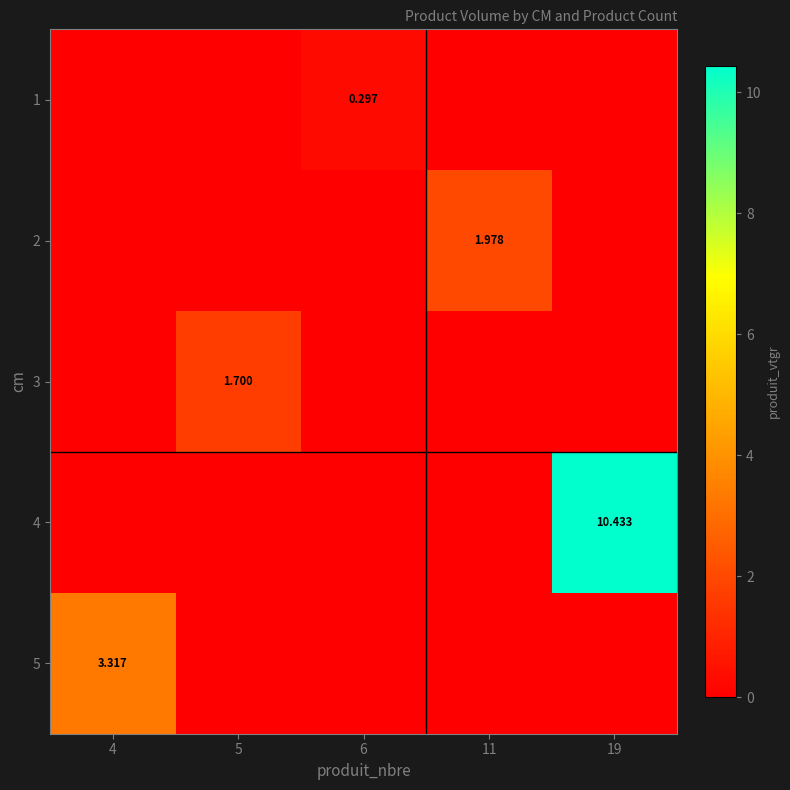

At which category does the chart reach its minimum across all series?

4